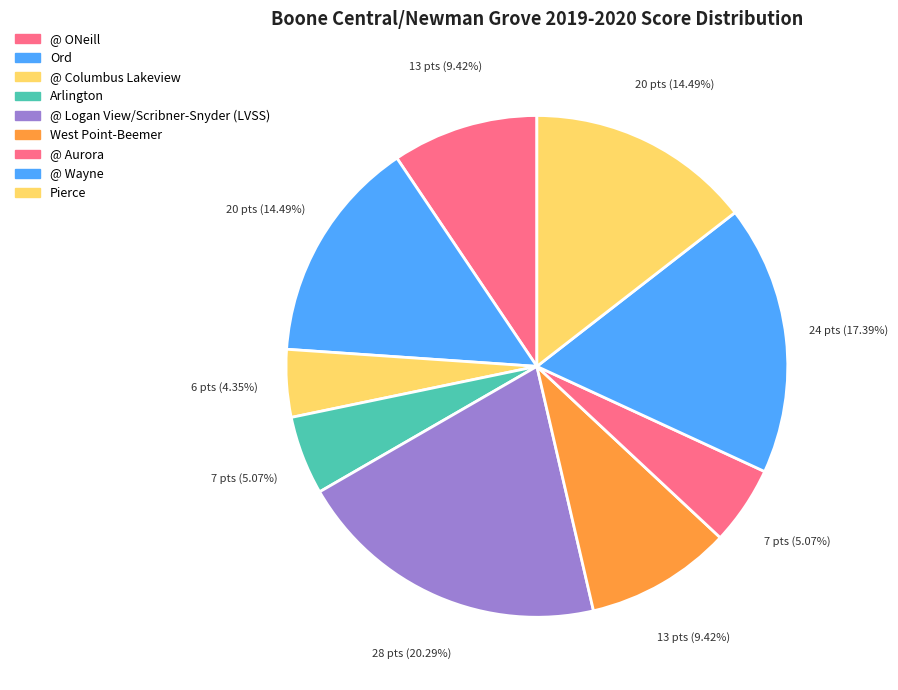

Combined, what portion of the pie is Pierce and Arlington?

19.6%